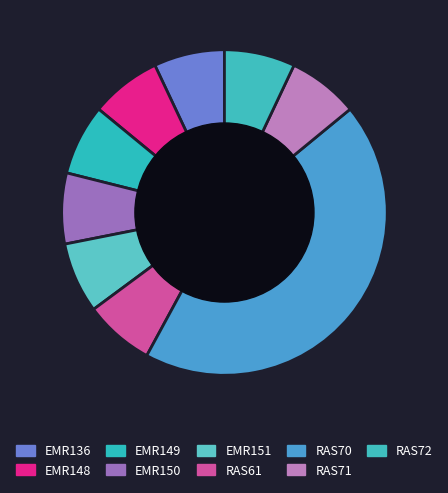

What is the largest slice in the pie chart?

RAS70